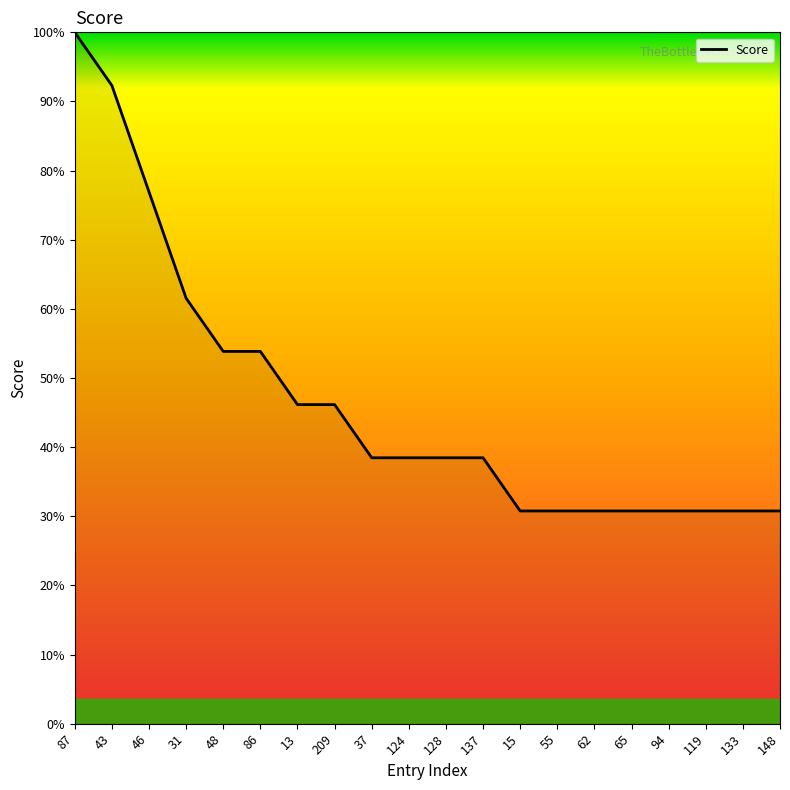

List the labels in order of value, largest first.

87, 43, 46, 31, 48, 86, 13, 209, 37, 124, 128, 137, 15, 55, 62, 65, 94, 119, 133, 148